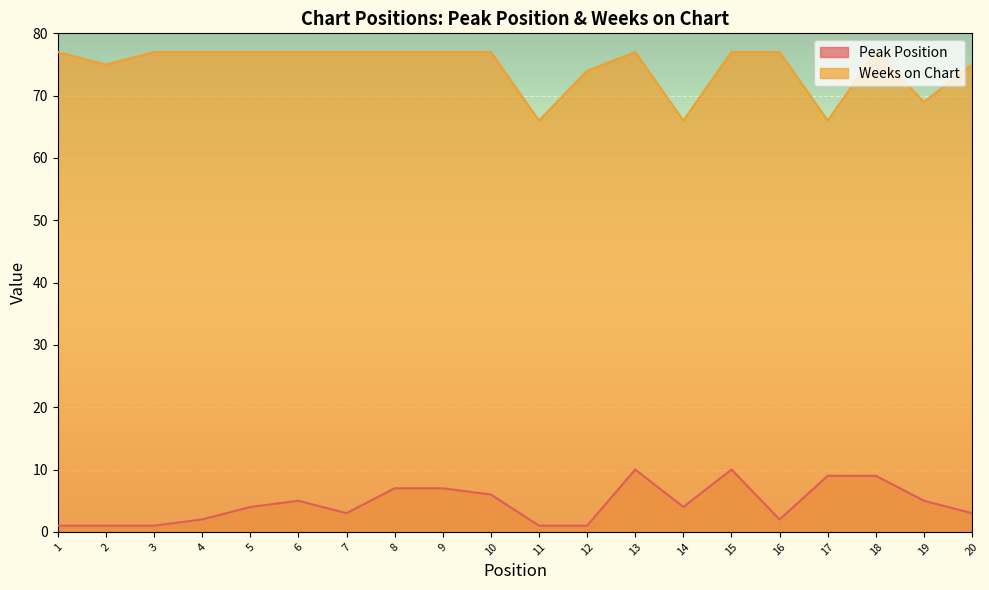

Reading left to right, extract all data points from this chart.

Peak Position: 1	1	1	2	4	5	3	7	7	6	1	1	10	4	10	2	9	9	5	3
Weeks on Chart: 77	75	77	77	77	77	77	77	77	77	66	74	77	66	77	77	66	77	69	75